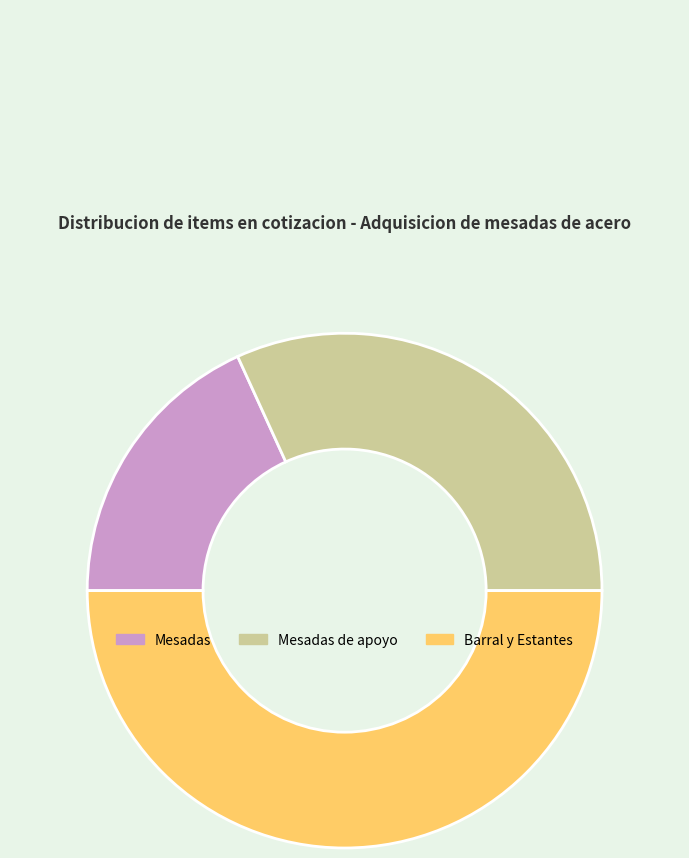

True or false: Mesadas accounts for 18% of the total.

True